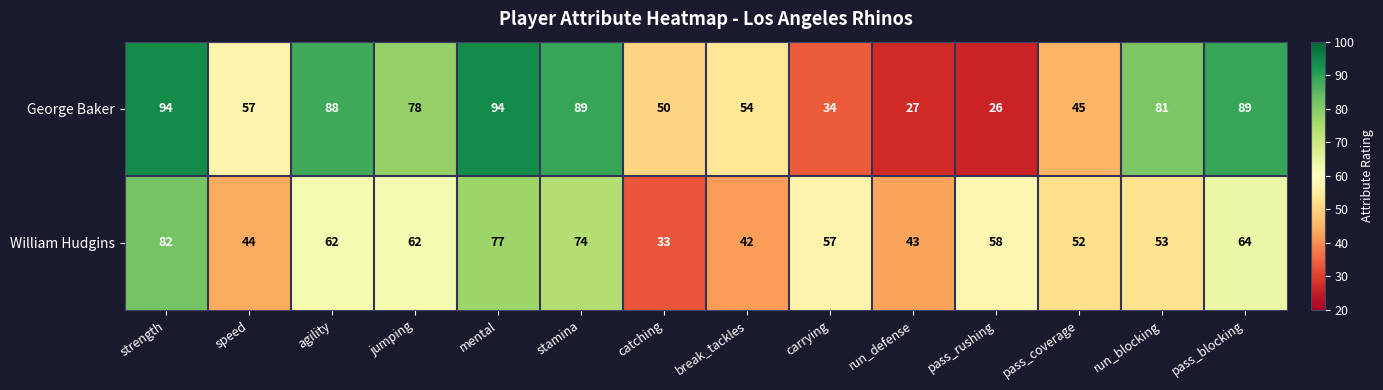

What is the sum of the George Baker values at run_blocking and agility?

169